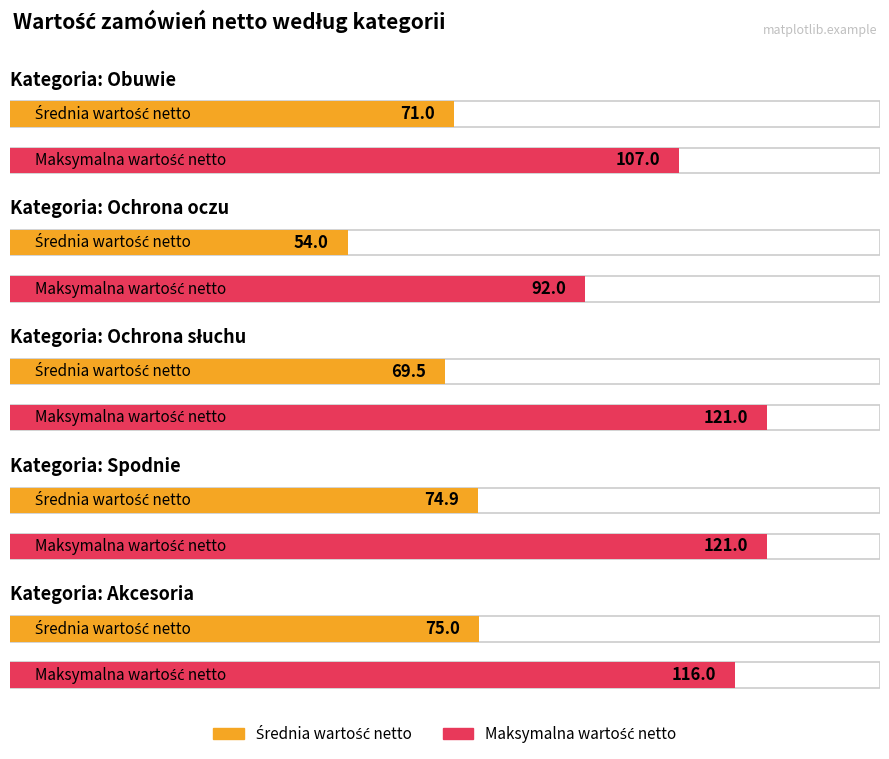

List the series in order of their peak value, lowest first.

Średnia wartość zamówienia [netto], Maksymalna wartość zamówienia [netto]